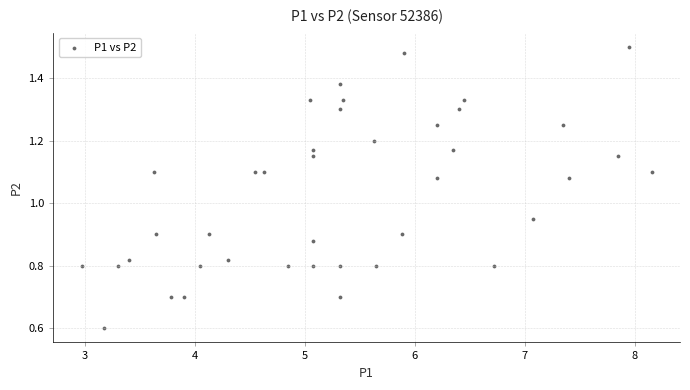

What is the range of X values (max minus min)?

5.2